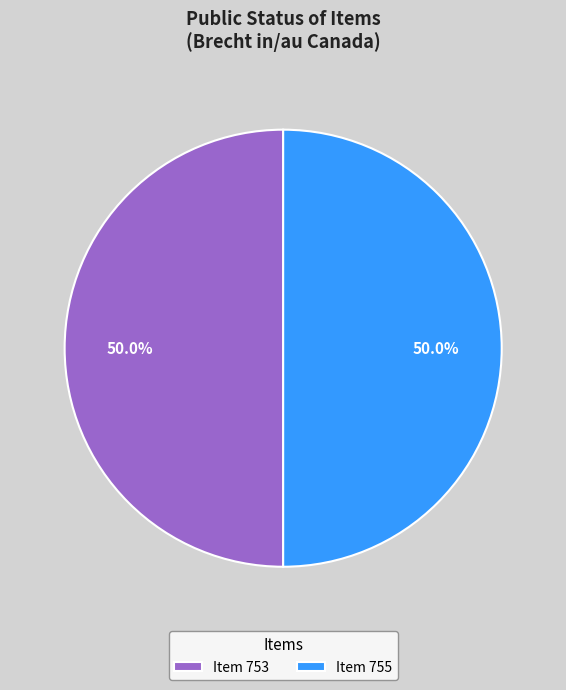

Approximately how many times larger is the value at Item 755 compared to Item 753?

1.0